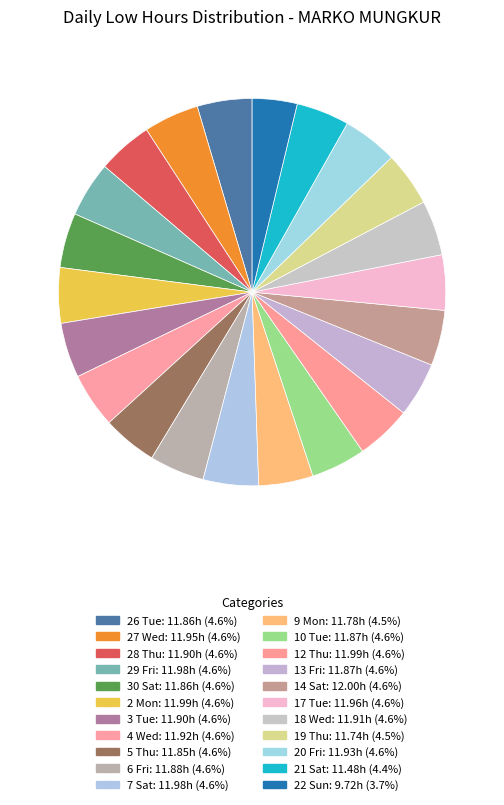

The 18 Wed slice represents 1% of the pie. True or false?

False